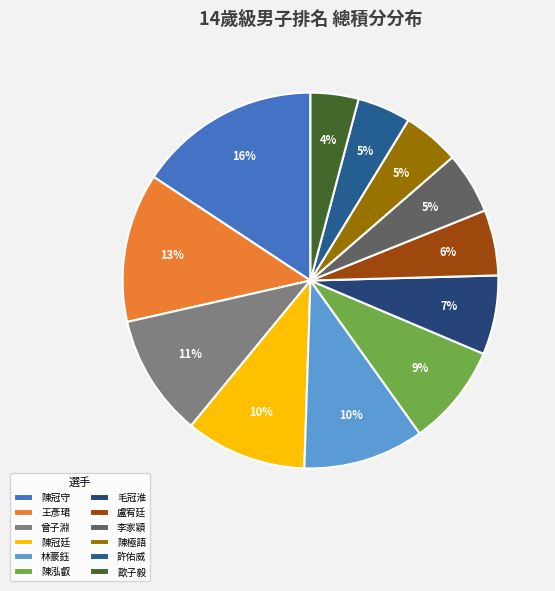

What is the largest slice in the pie chart?

陳冠守